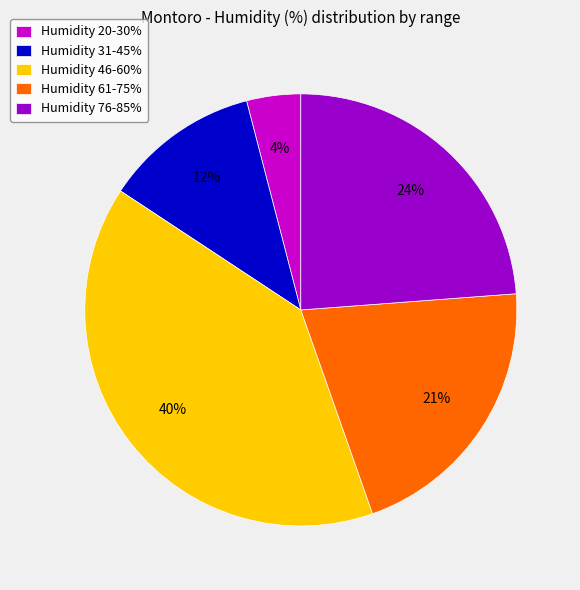

Which has a higher value, Humidity 61-75% or Humidity 46-60%?

Humidity 46-60%